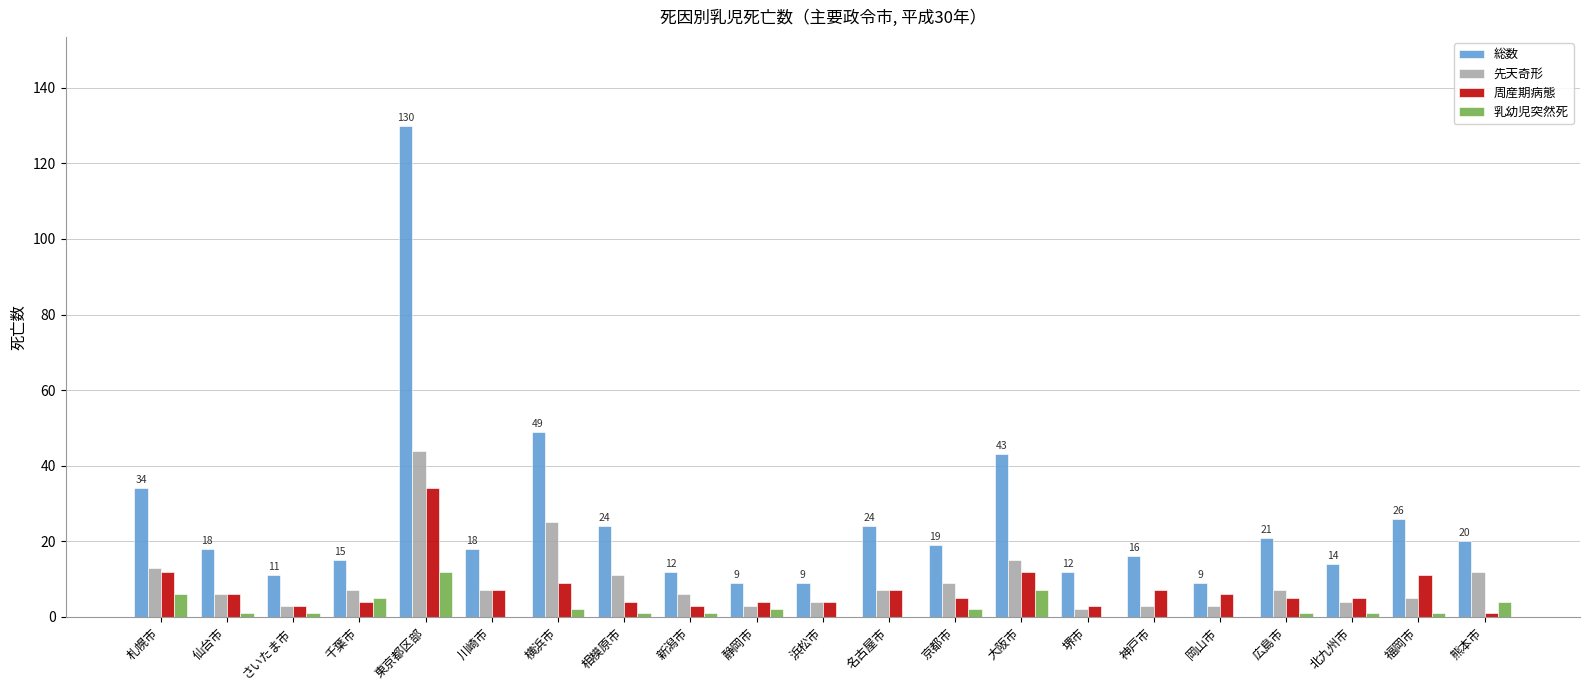

What are all the series names shown in the legend?

総数, 先天奇形, 周産期病態, 乳幼児突然死